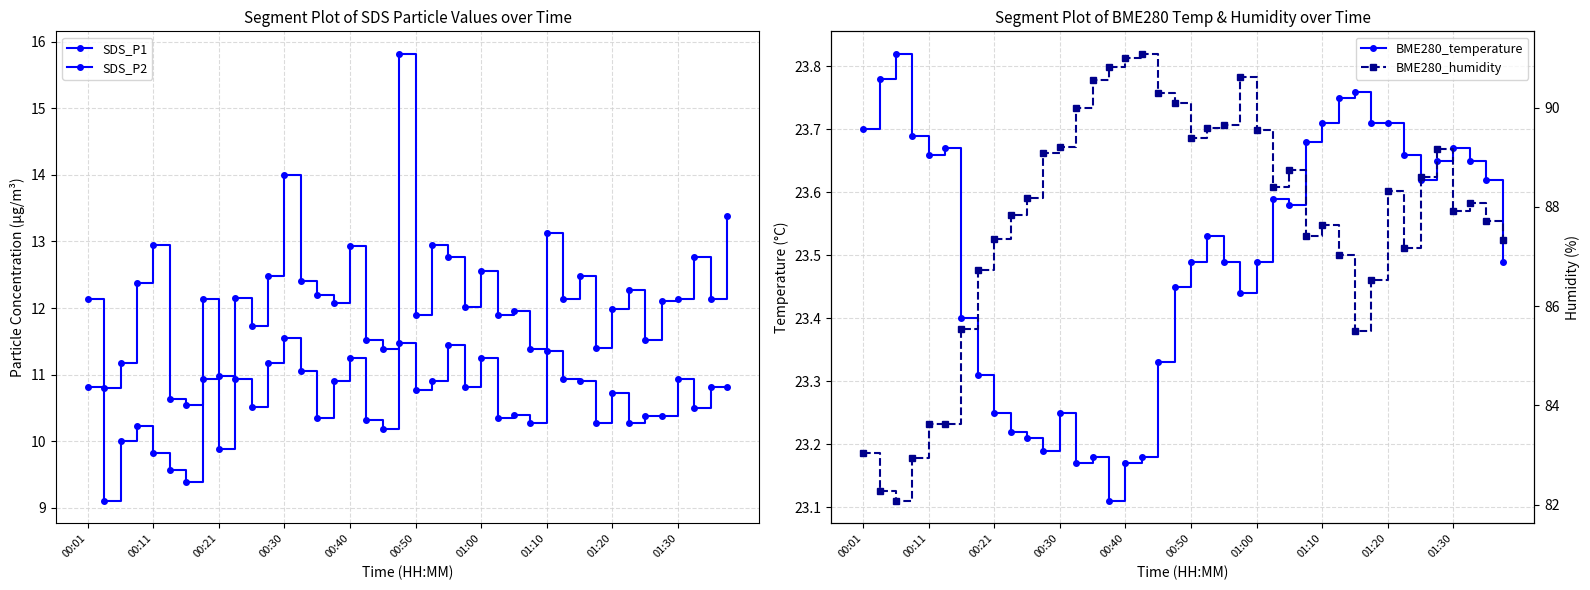

What is the average value of the BME280_temperature series?

23.5